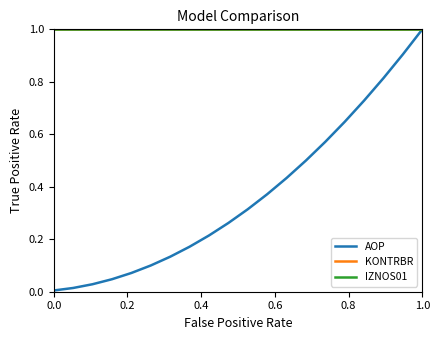

Does the chart have visible grid lines?

No